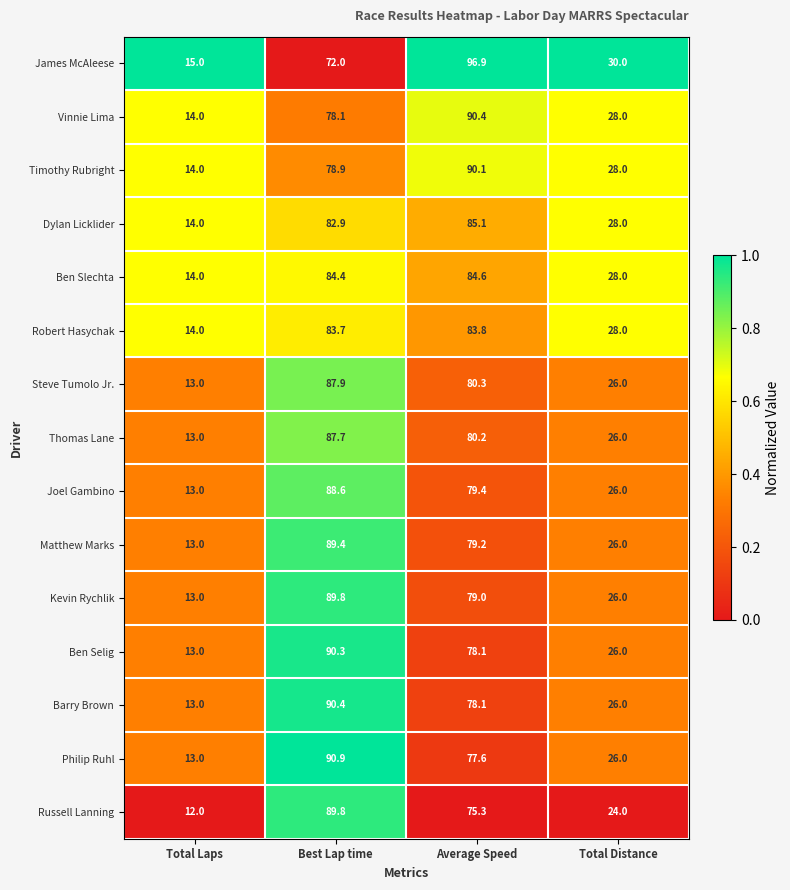

What is the total value across all series at Average Speed?

1238.1